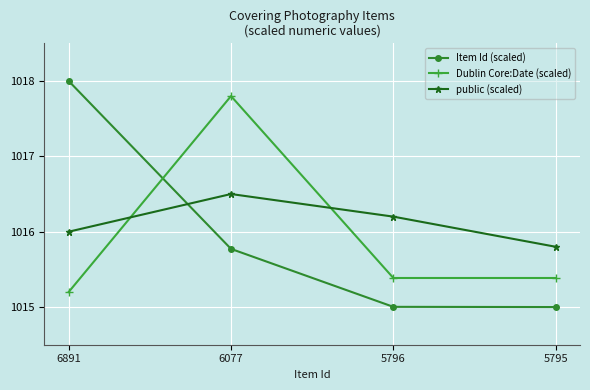

Which series ends up on top after the final intersection of public (scaled) and Item Id (scaled)?

public (scaled)